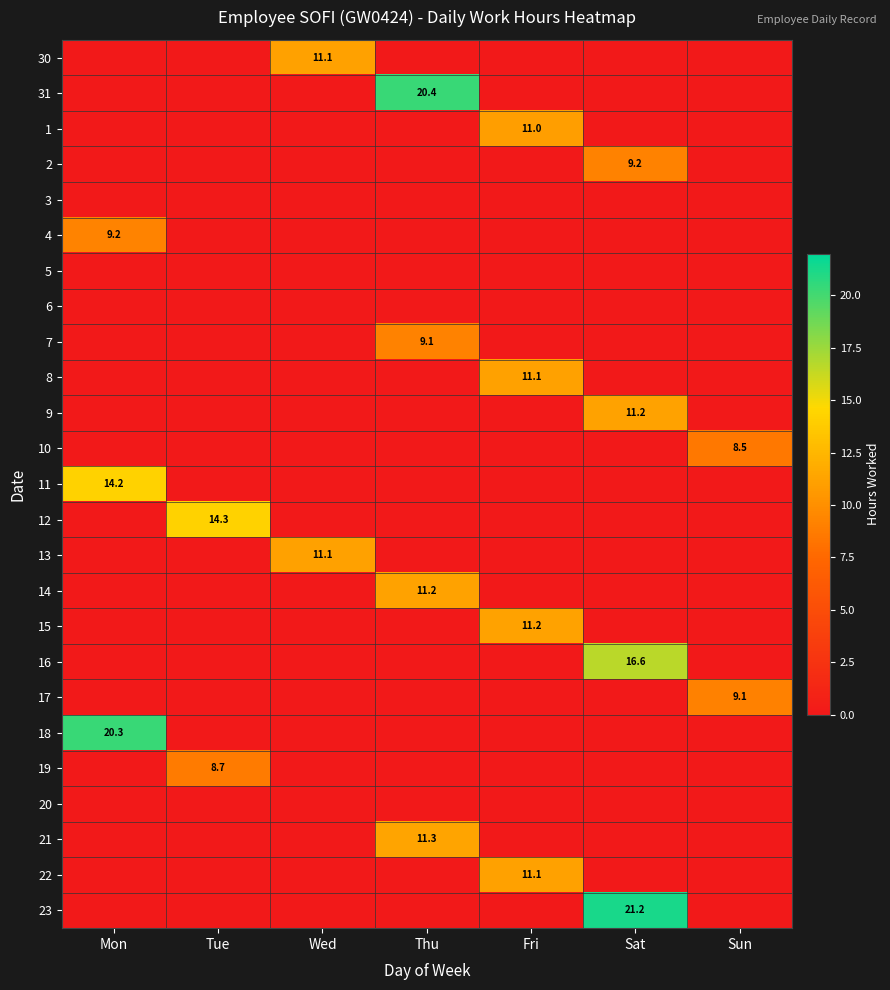

True or false: 14 has a value of 11.2 at Thu.

True